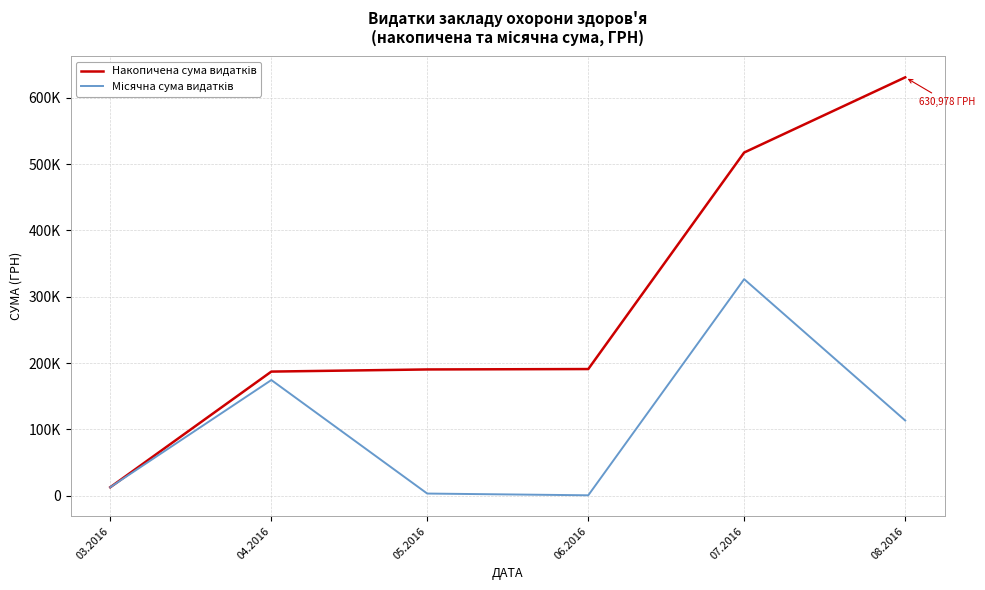

Is this an area chart (filled region under the line)?

No